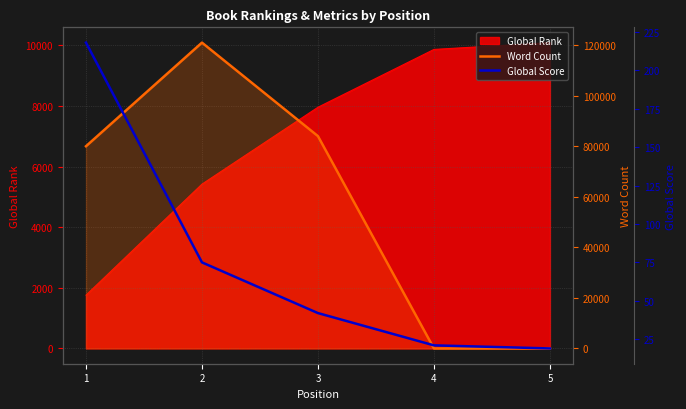

The value of Global Score at 2 is 75. True or false?

True